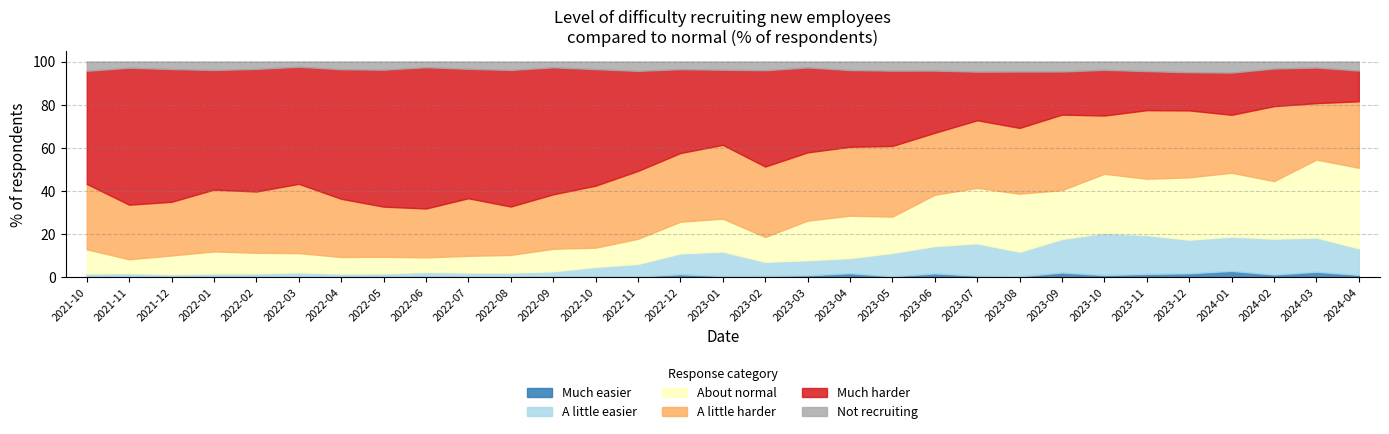

How many lines are shown in the chart?

6